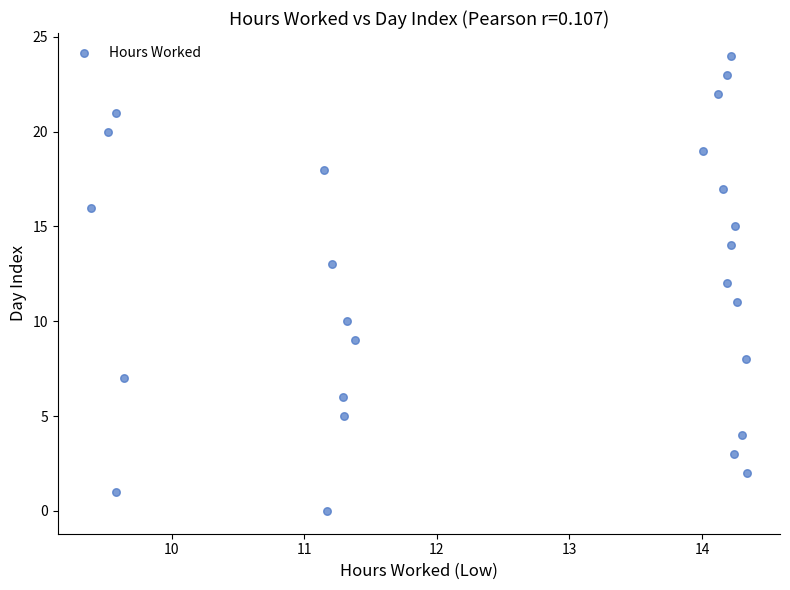

What is the range of Y values (max minus min)?

24